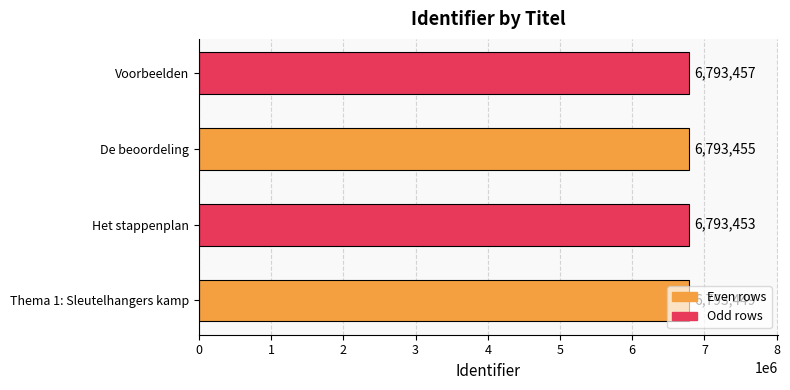

What is the maximum value shown in the chart?

6793457